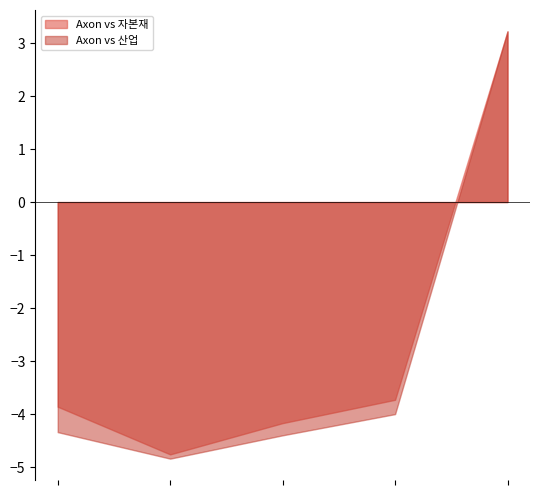

Which series has the largest range (max minus min)?

Axon vs 산업